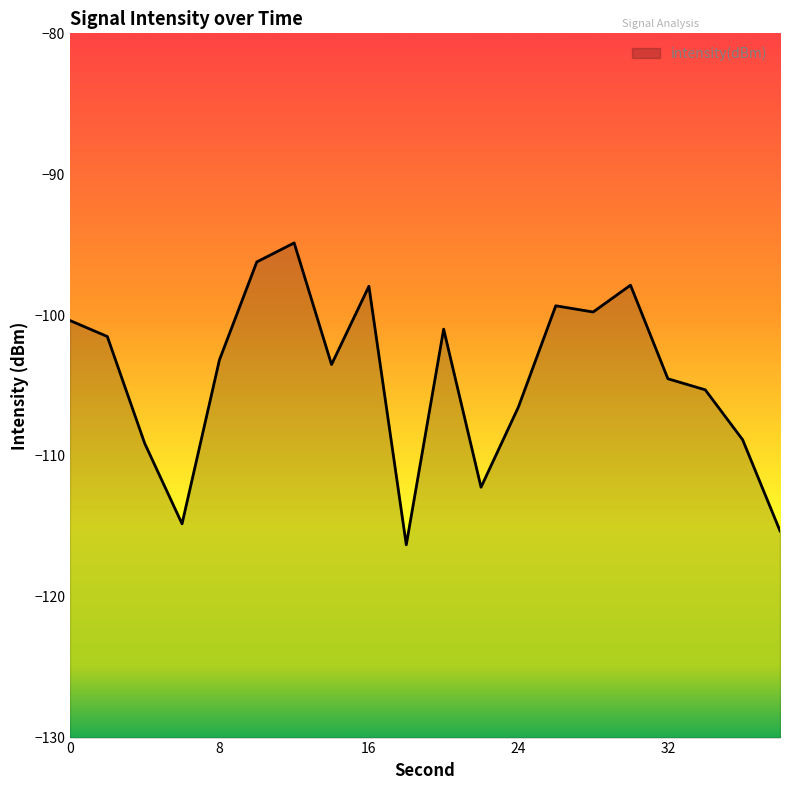

True or false: there are more than 1 points higher than both neighbors.

True